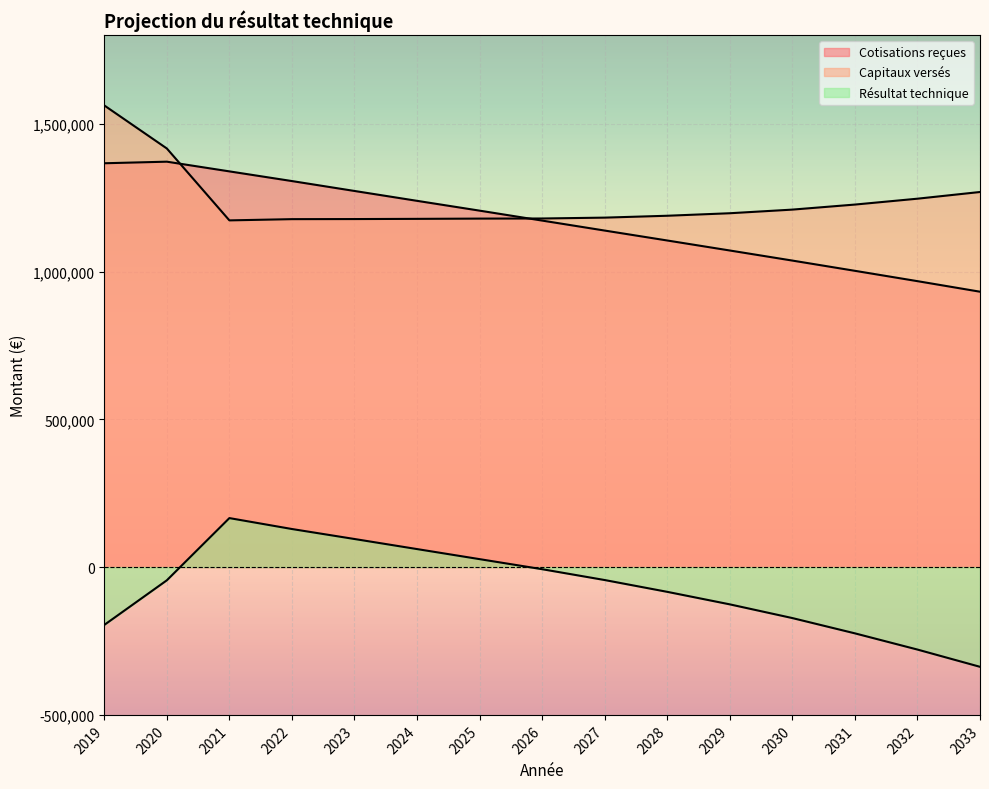

What are all the series names shown in the legend?

Cotisations reçues, Capitaux versés, Résultat technique